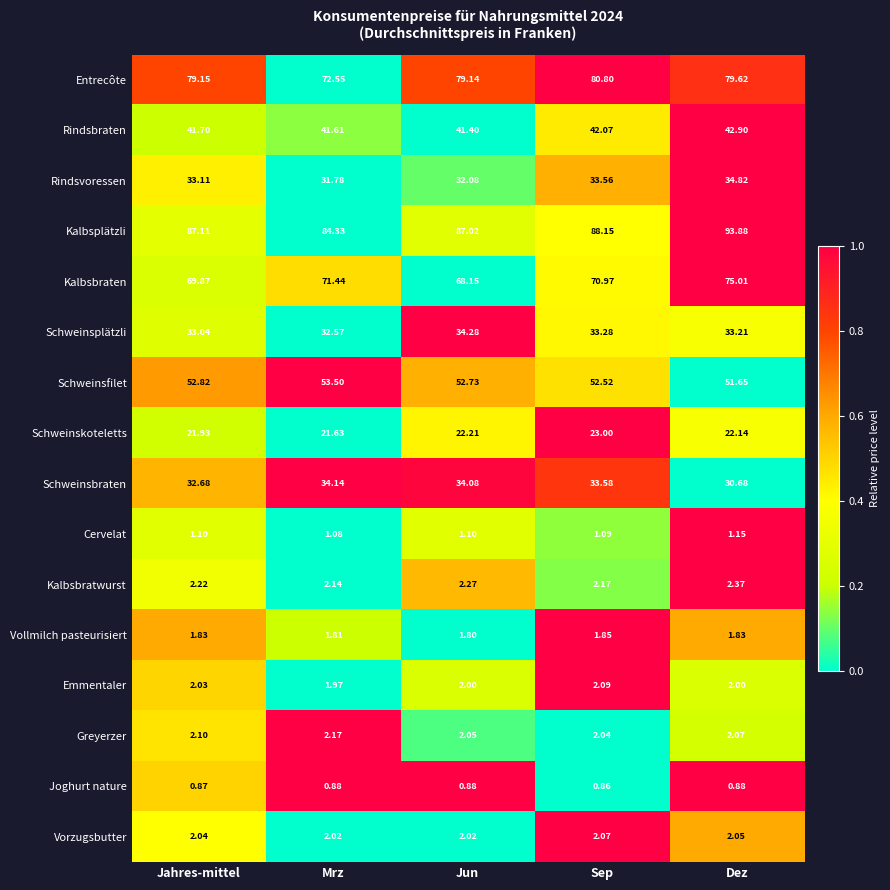

What is the total value across all series at Jun?

463.2